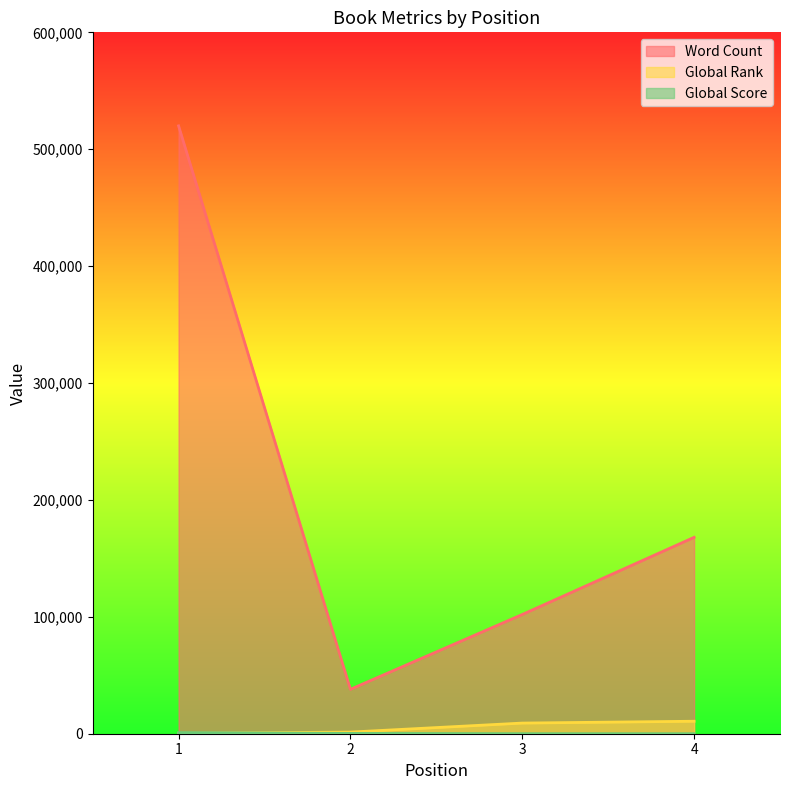

What are all the series names shown in the legend?

Word Count, Global Rank, Global Score